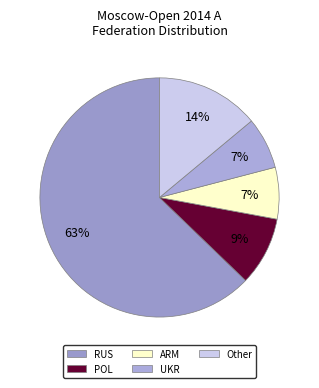

Rank the categories by value from lowest to highest.

ARM, UKR, POL, Other, RUS